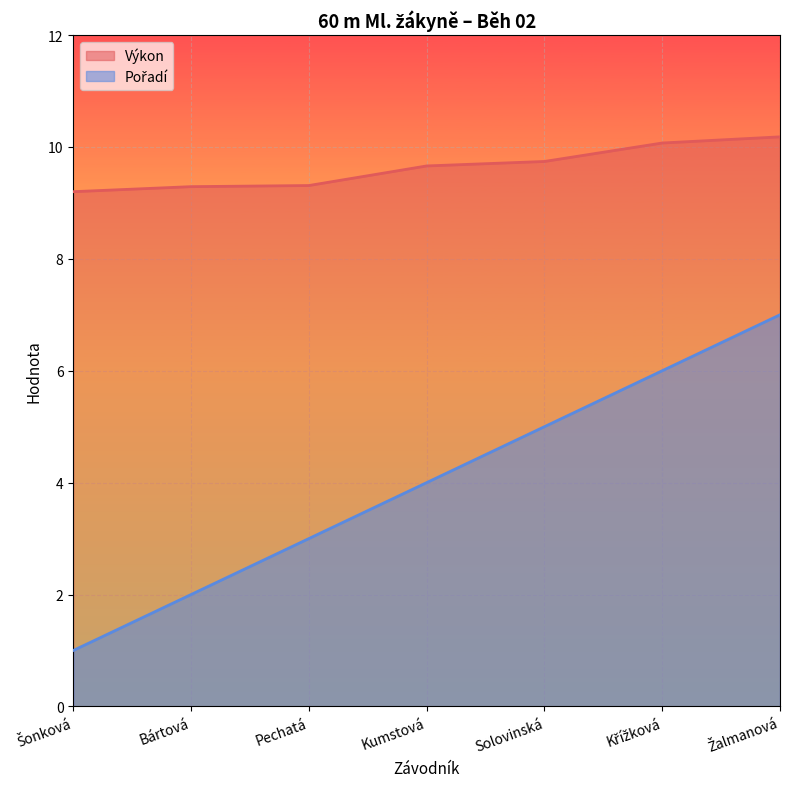

How many distinct data groups are displayed?

2